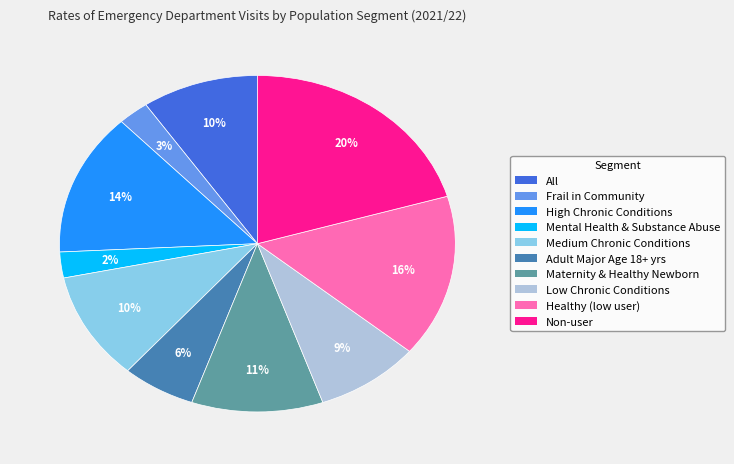

To the nearest percent, what is the difference between the largest and smallest slice percentages?

18%